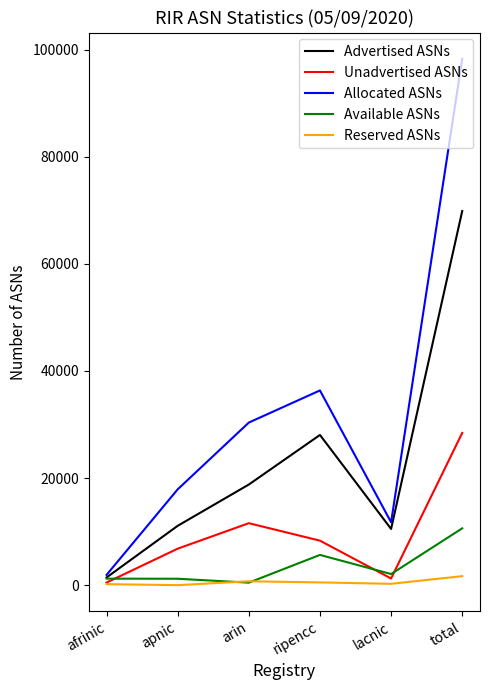

What is the average value of the Unadvertised ASNs series?

9477